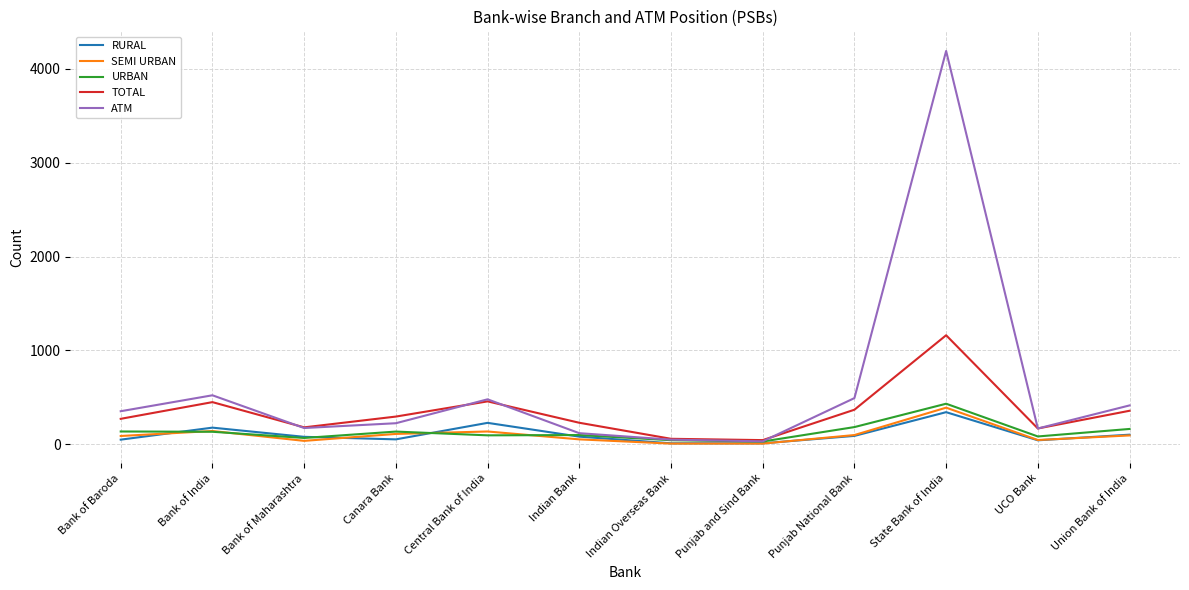

What is the highest value of the ATM series?

4192